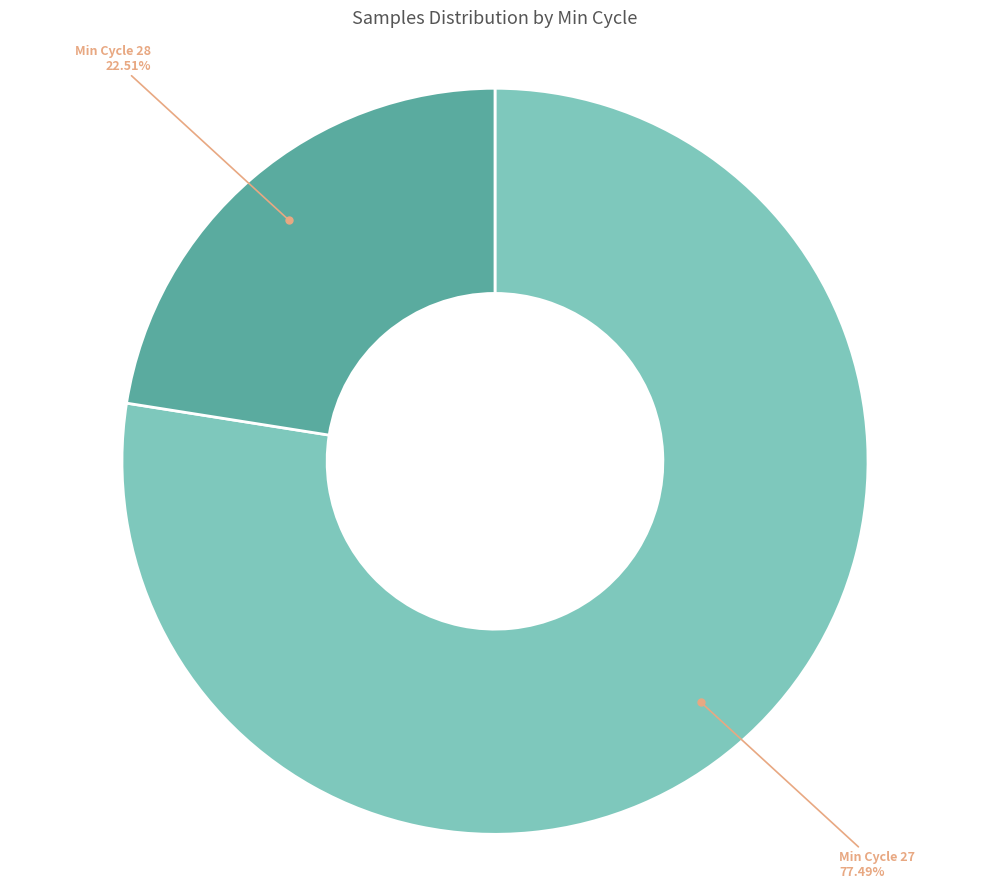

Is there a majority slice in this chart?

Yes